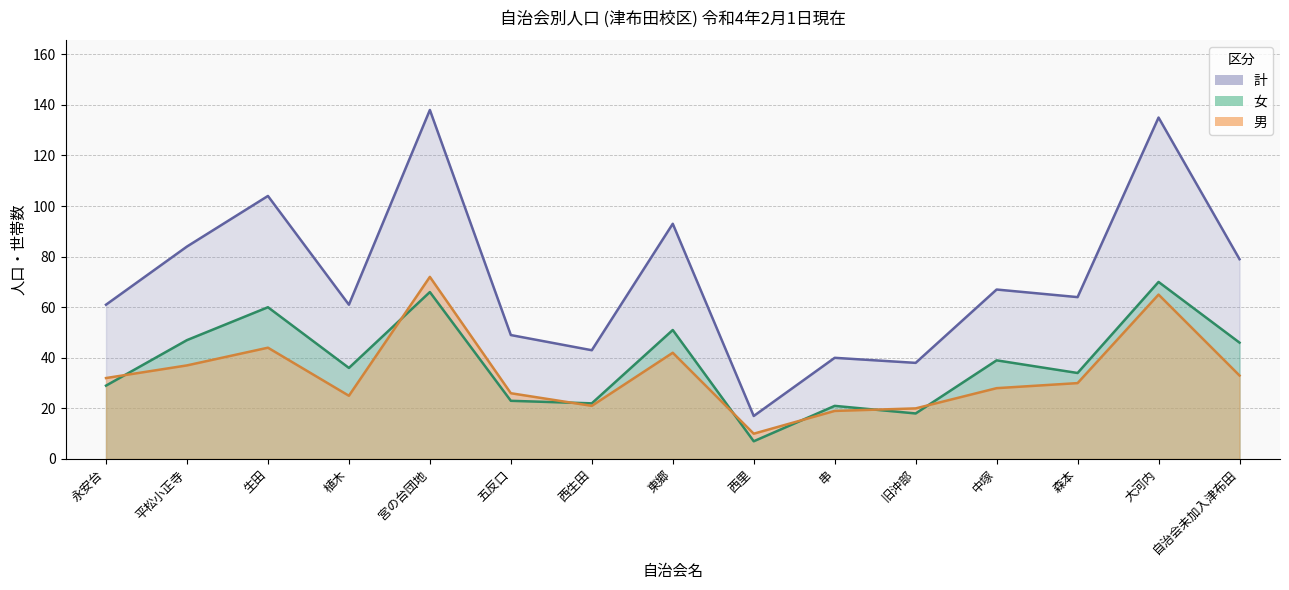

Reading right to left, list all the values displayed in this chart.

男: 33	65	30	28	20	19	10	42	21	26	72	25	44	37	32
女: 46	70	34	39	18	21	7	51	22	23	66	36	60	47	29
計: 79	135	64	67	38	40	17	93	43	49	138	61	104	84	61